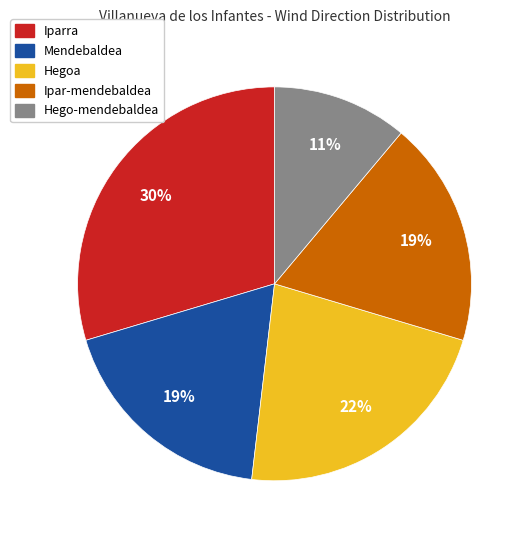

Which category has the biggest portion of the pie?

Iparra